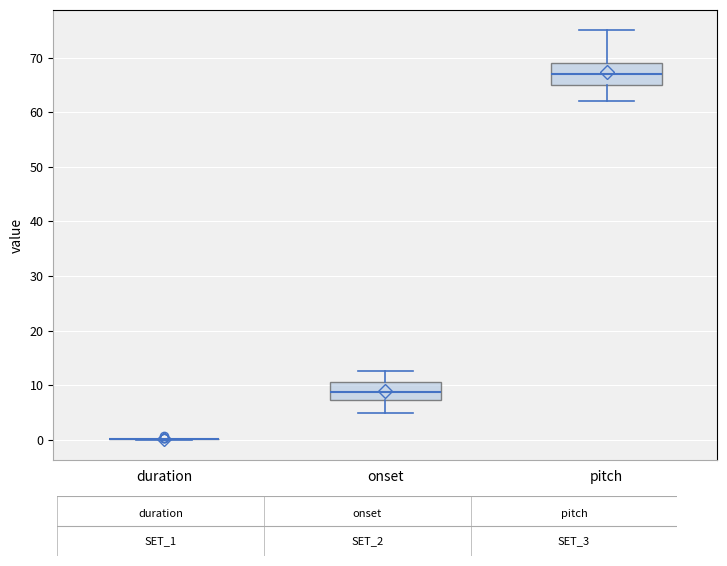

Where does the upper whisker of the box for onset end on the y-axis? The values are not printed on the chart, so give them approximately, as read against the axis.

13